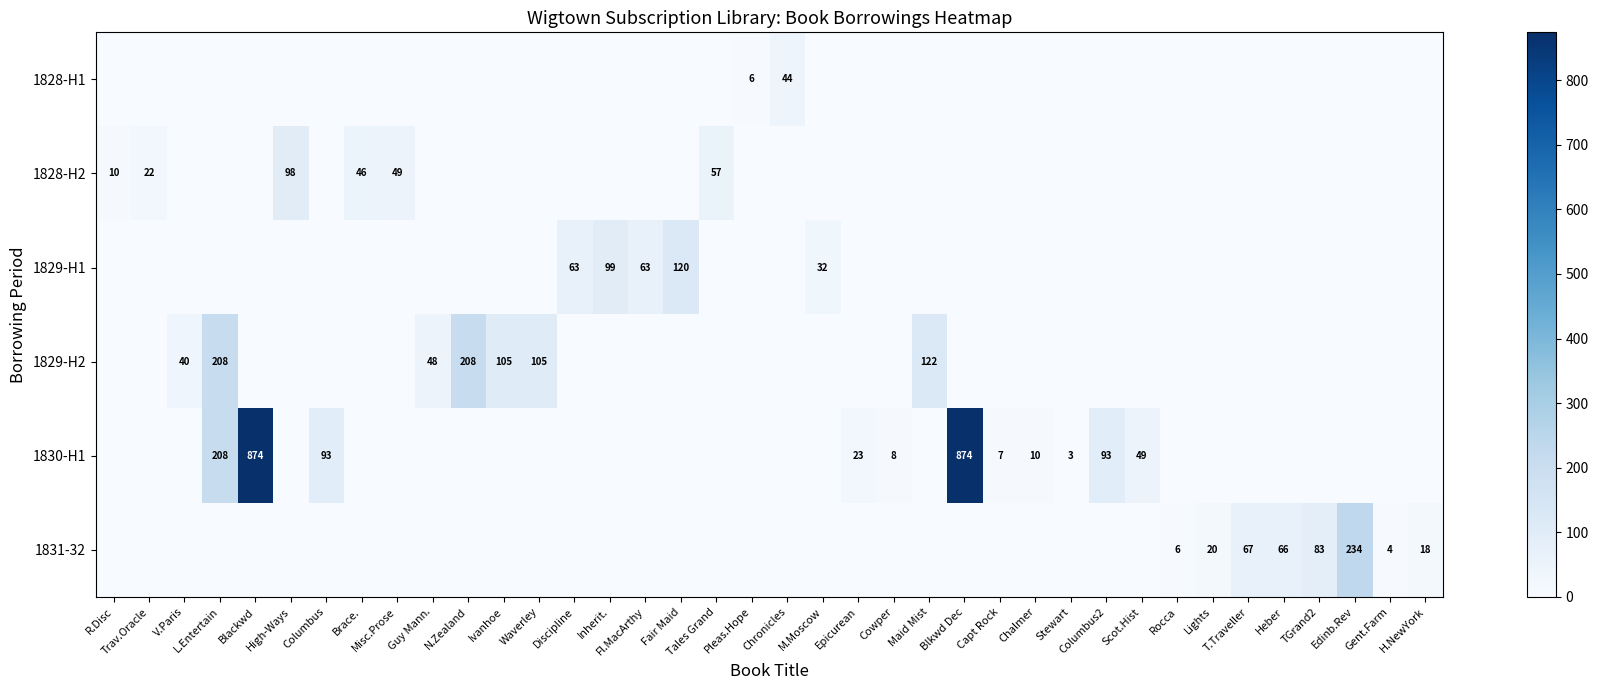

Is it true that 1829-H2 equals 168 at Waverley?

False